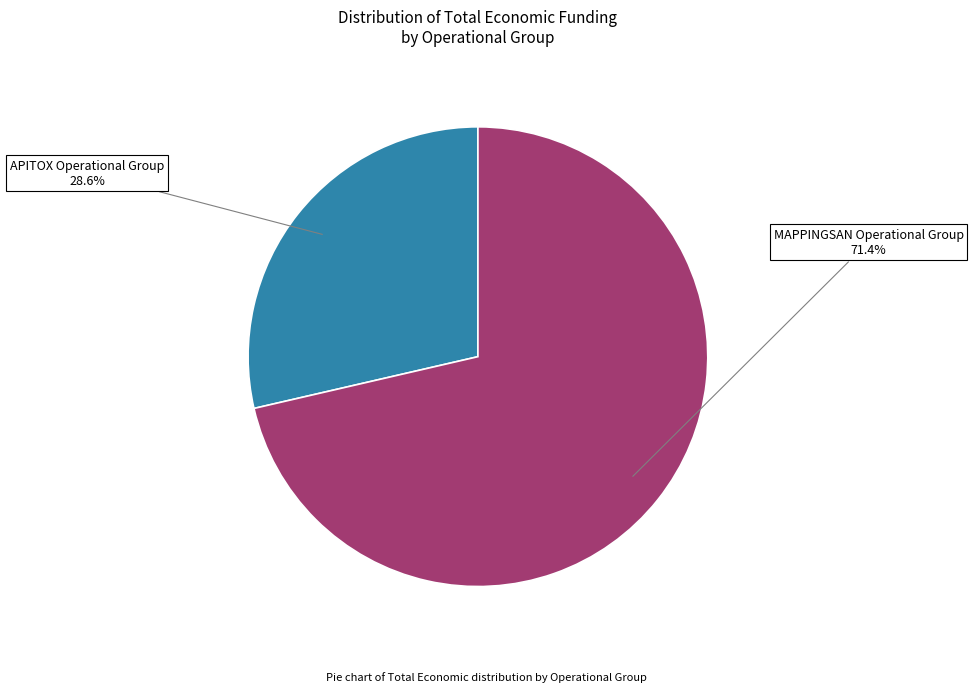

Does any single category account for the majority?

Yes